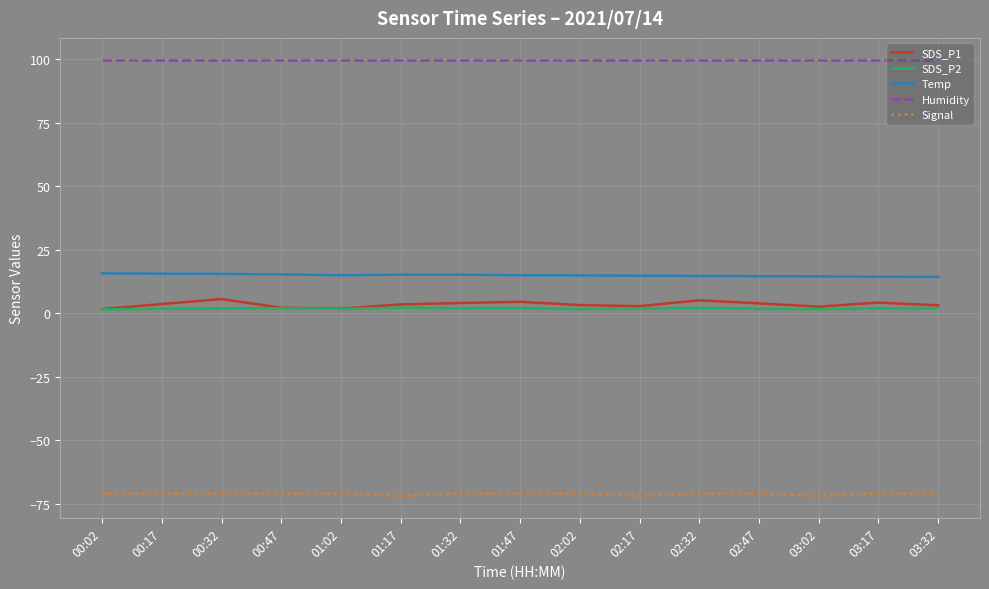

Which series has the widest spread of values?

SDS_P1